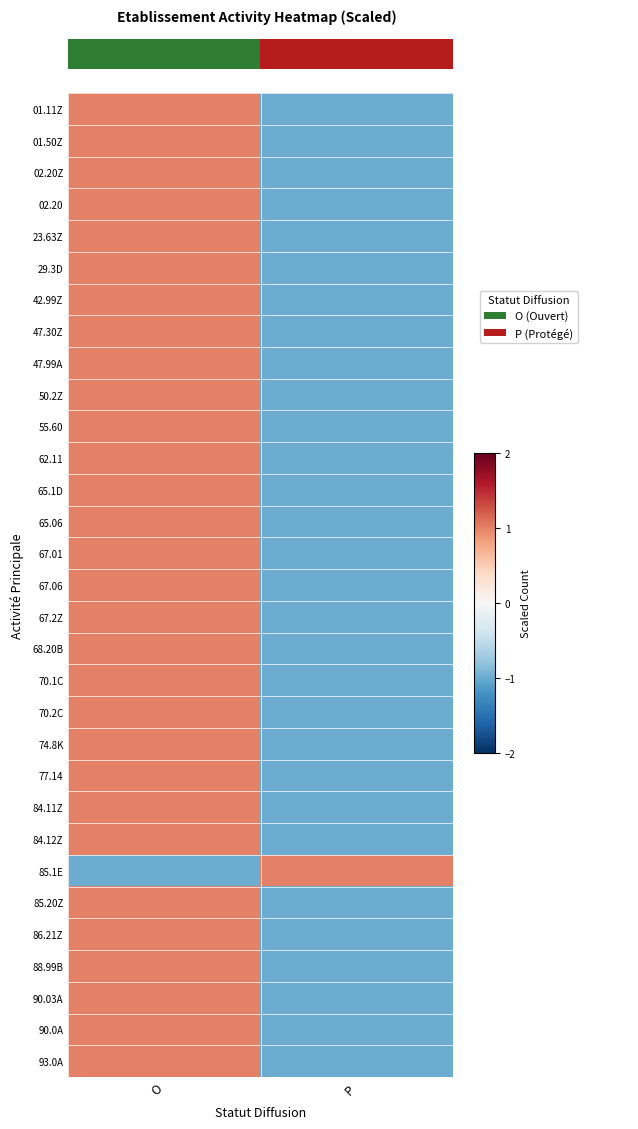

Reading left to right, list all the values displayed in this chart.

01.11Z: O=1	P=-1
01.50Z: O=1	P=-1
02.20Z: O=1	P=-1
02.20: O=1	P=-1
23.63Z: O=1	P=-1
29.3D: O=1	P=-1
42.99Z: O=1	P=-1
47.30Z: O=1	P=-1
47.99A: O=1	P=-1
50.2Z: O=1	P=-1
55.60: O=1	P=-1
62.11: O=1	P=-1
65.1D: O=1	P=-1
65.06: O=1	P=-1
67.01: O=1	P=-1
67.06: O=1	P=-1
67.2Z: O=1	P=-1
68.20B: O=1	P=-1
70.1C: O=1	P=-1
70.2C: O=1	P=-1
74.8K: O=1	P=-1
77.14: O=1	P=-1
84.11Z: O=1	P=-1
84.12Z: O=1	P=-1
85.1E: O=-1	P=1
85.20Z: O=1	P=-1
86.21Z: O=1	P=-1
88.99B: O=1	P=-1
90.03A: O=1	P=-1
90.0A: O=1	P=-1
93.0A: O=1	P=-1